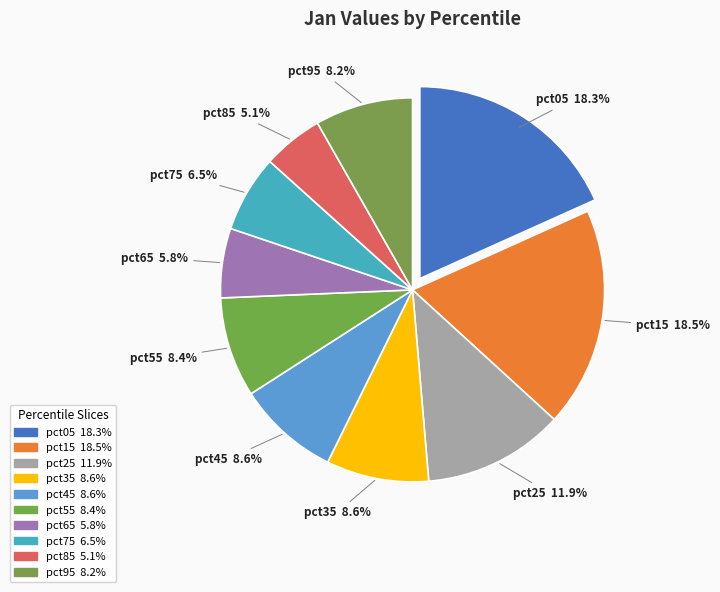

The pct45 slice represents 1% of the pie. True or false?

False